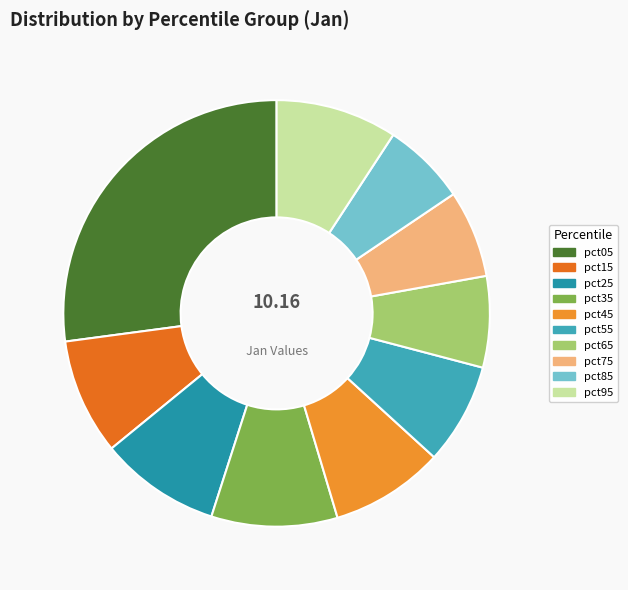

Count the number of slices in the pie.

10